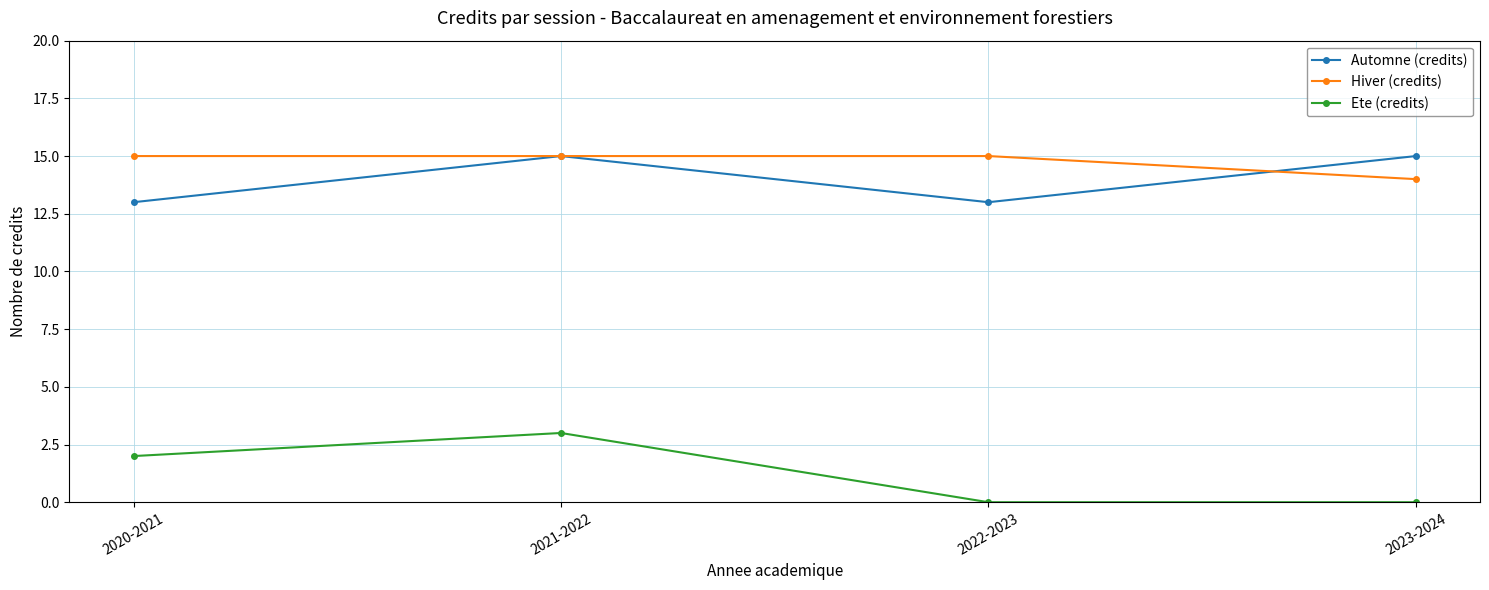

Reading left to right, transcribe all the data shown in this chart.

Automne (credits): 13	15	13	15
Hiver (credits): 15	15	15	14
Ete (credits): 2	3	0	0